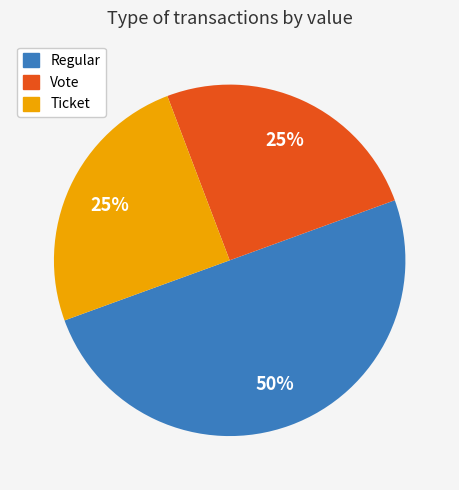

How many segments does this pie chart have?

3